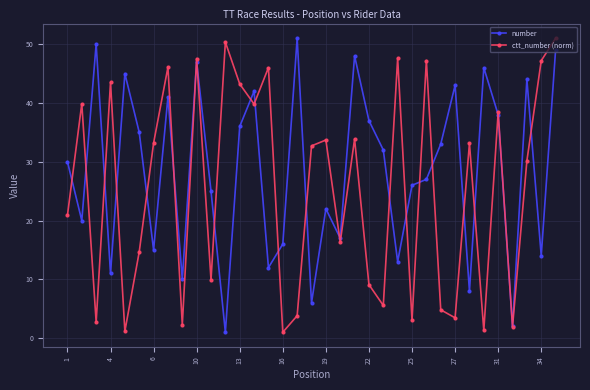

How many values in the number series are below 30?

17